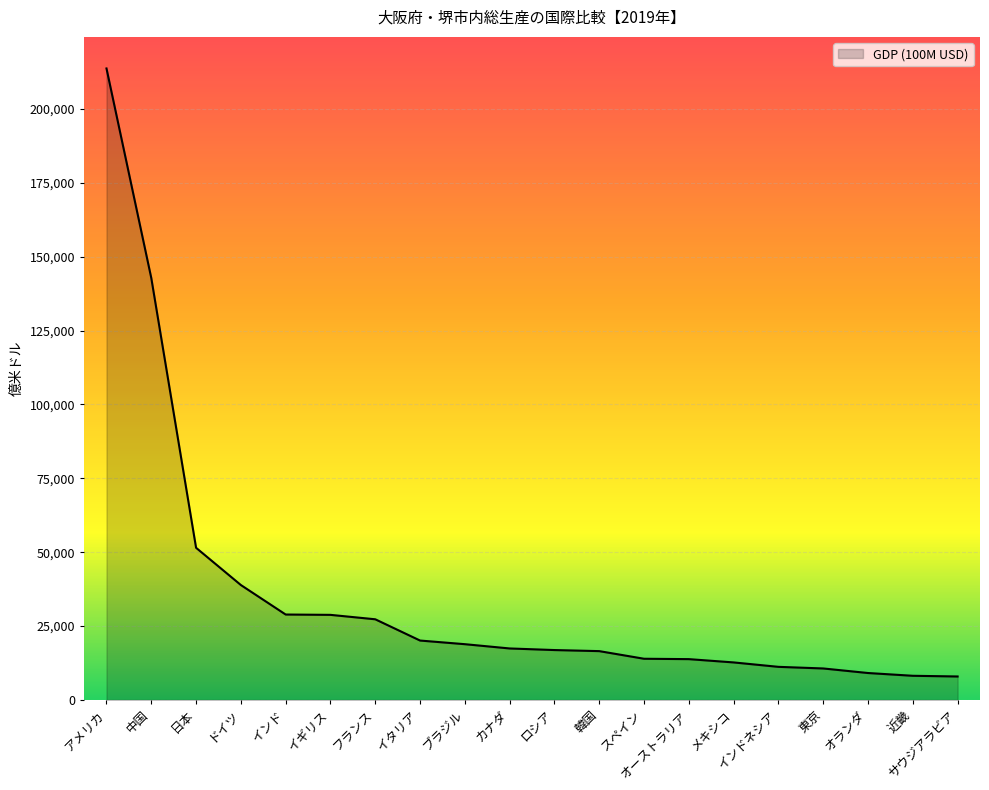

Which has a higher value, ブラジル or 東京?

ブラジル